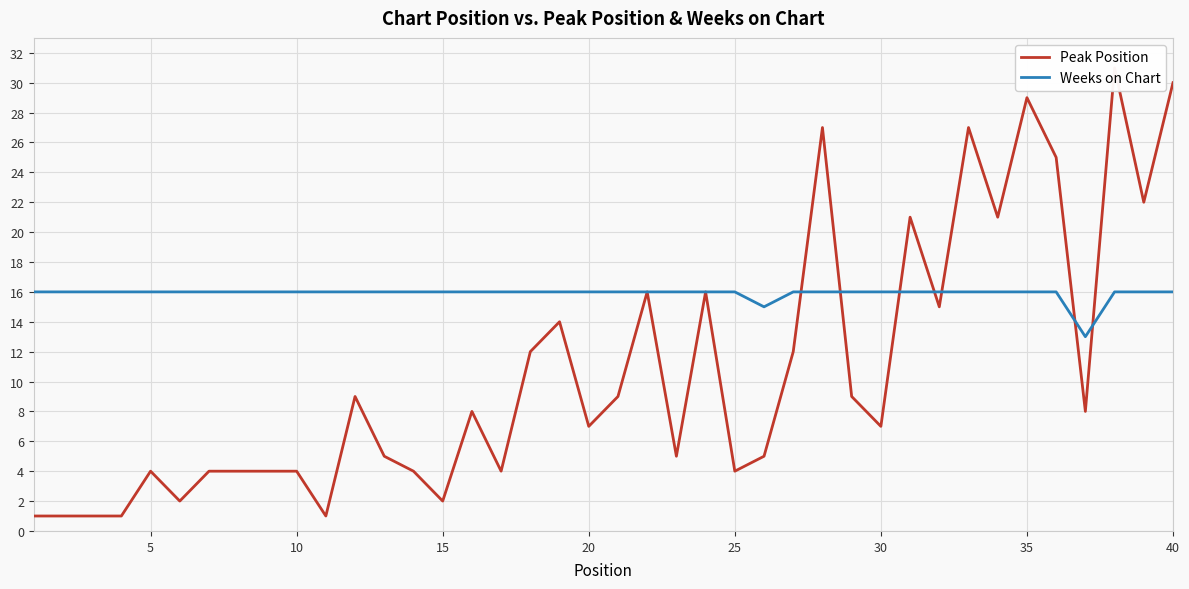

True or false: Weeks on Chart and Peak Position intersect in this chart.

True